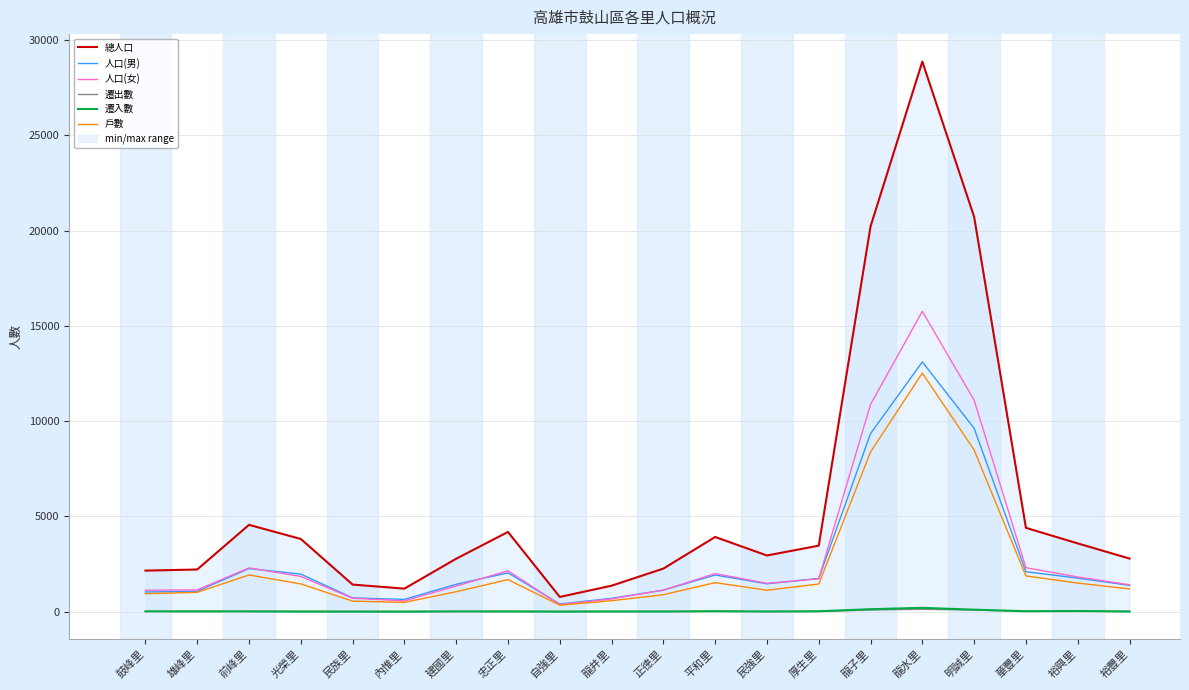

Is the value of 遷出數 at 內惟里 greater than the value of 遷入數 at 建國里?

No